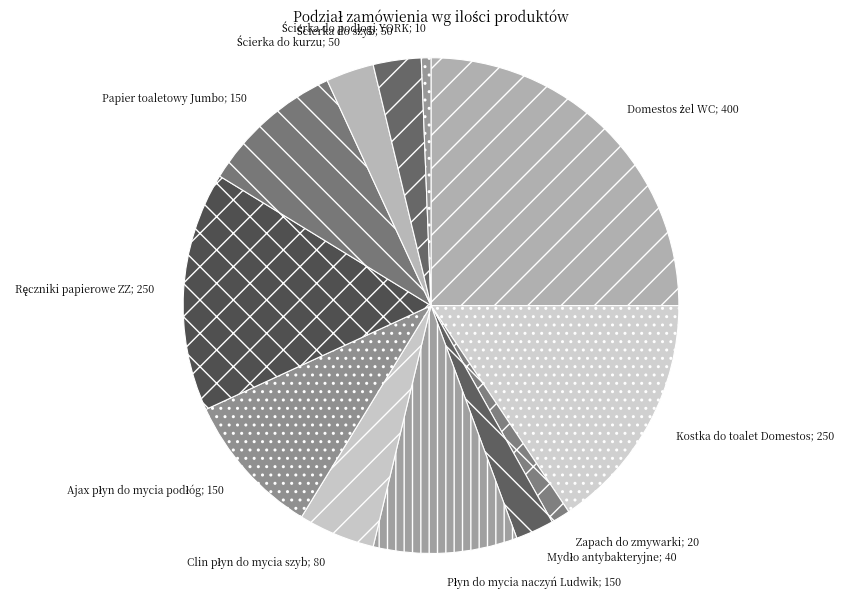

Is there any slice that represents more than half of the pie?

No